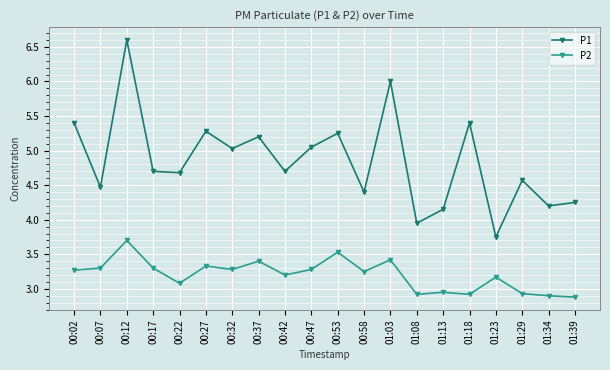

Does the chart display data point markers on the line(s)?

Yes